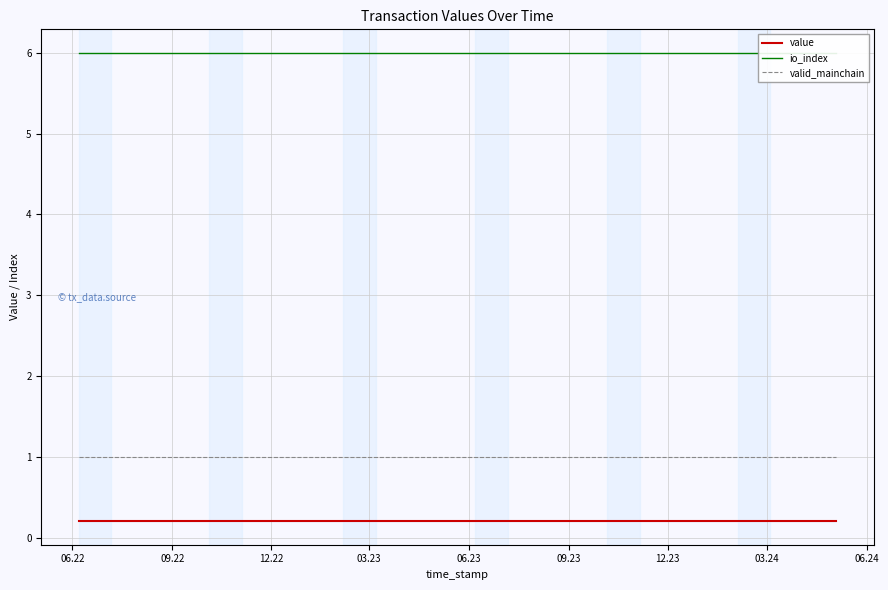

True or false: valid_mainchain and value cross at least once.

False